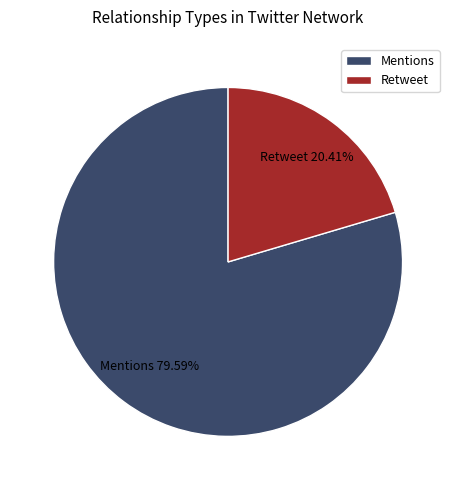

How many slices are in this pie chart?

2